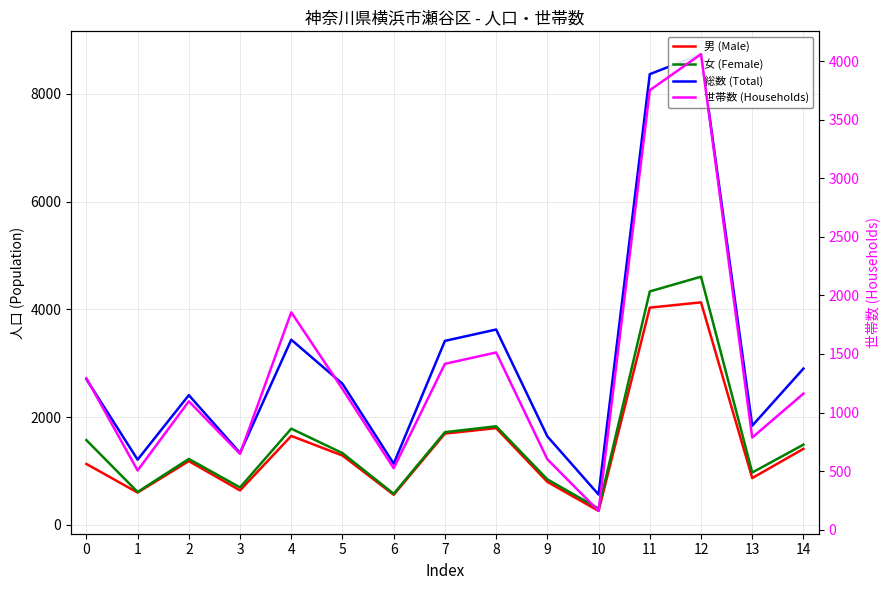

Reading left to right, extract all data points from this chart.

男 (Male): 0=1131	1=600	2=1184	3=640	4=1651	5=1287	6=559	7=1694	8=1796	9=798	10=260	11=4032	12=4130	13=869	14=1412
女 (Female): 0=1573	1=611	2=1224	3=695	4=1786	5=1332	6=577	7=1721	8=1830	9=845	10=303	11=4333	12=4606	13=972	14=1489
総数 (Total): 0=2704	1=1211	2=2408	3=1335	4=3437	5=2619	6=1136	7=3415	8=3626	9=1643	10=563	11=8365	12=8736	13=1841	14=2901
世帯数 (Households): 0=1293	1=506	2=1096	3=648	4=1856	5=1201	6=525	7=1416	8=1513	9=601	10=161	11=3751	12=4059	13=787	14=1162